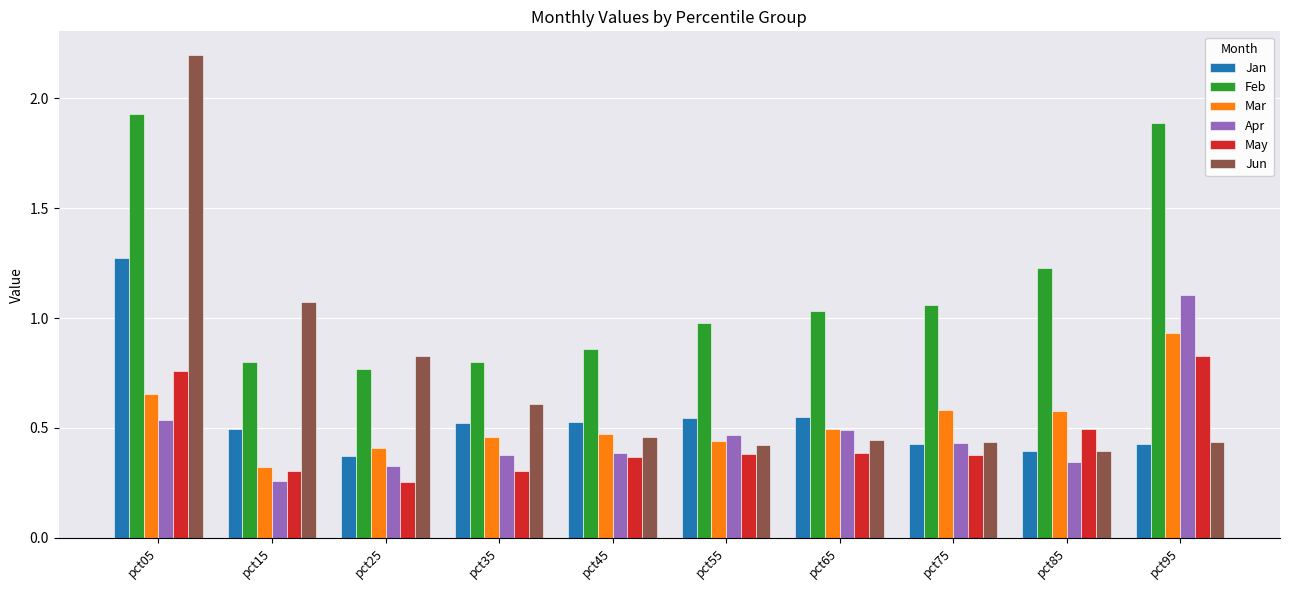

The Mar series shows 0.1 at pct15. True or false?

False